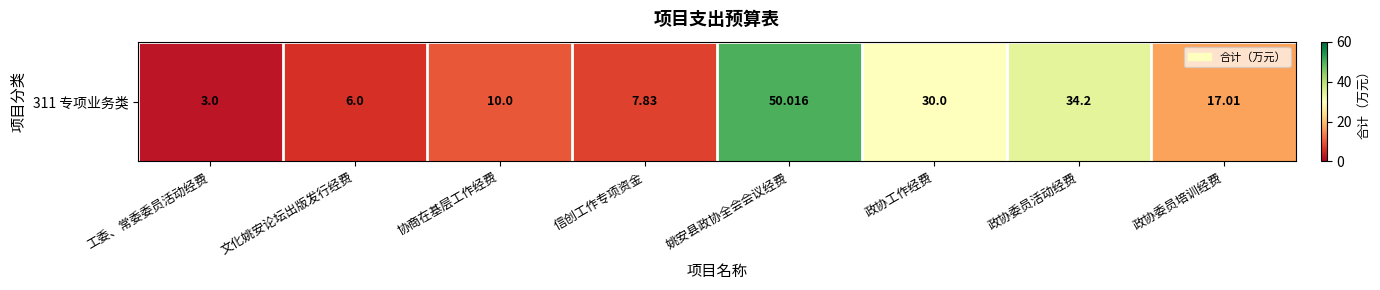

Is it true that the value at 工委、常委委员活动经费 is 3.0?

True